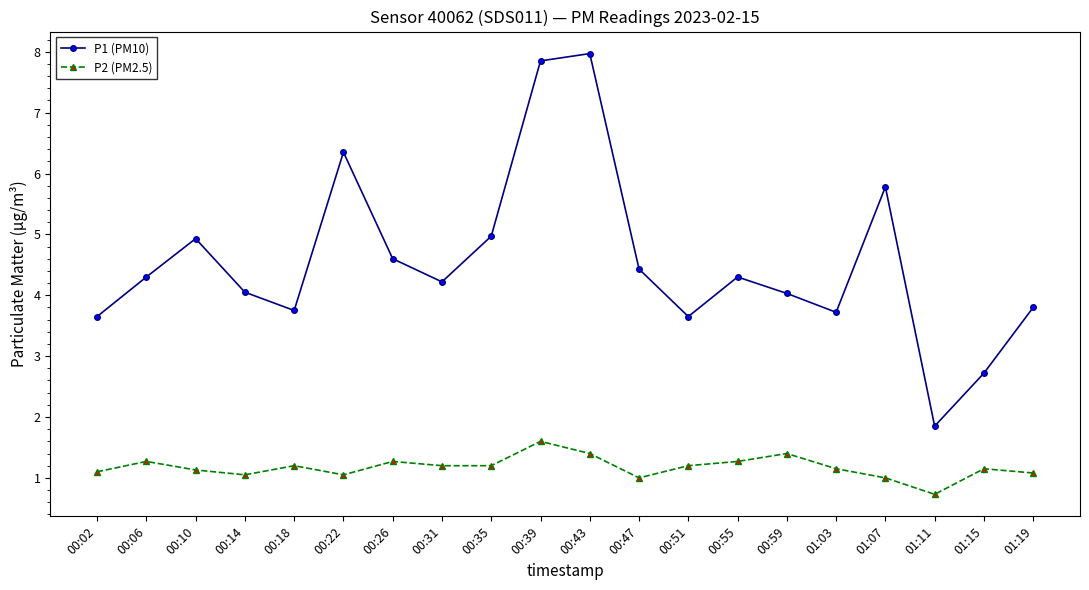

Does the chart have visible grid lines?

No